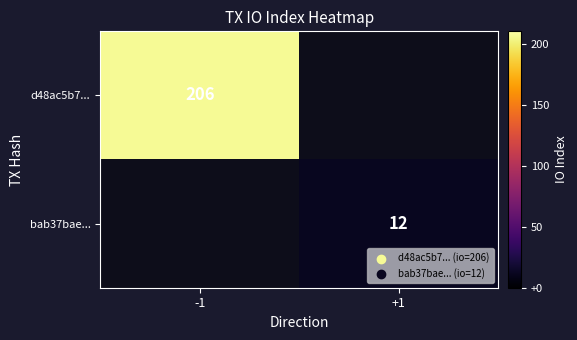

Is it true that d48ac5b7... equals 141 at -1?

False